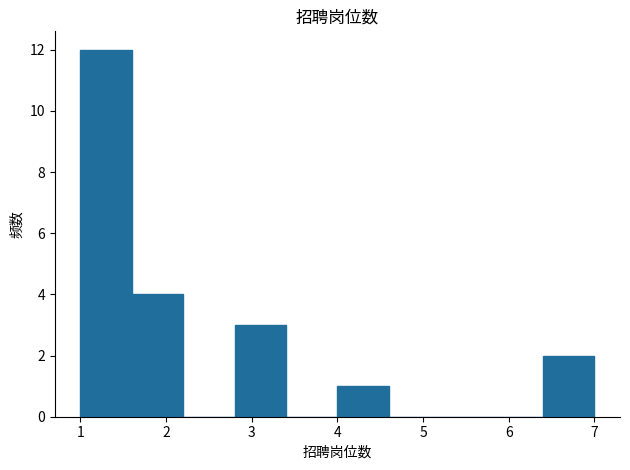

Reading left to right, list every bar in this chart as the range it spans on the x-axis followed by its height. The values are not printed on the chart, so give them approximately, as read against the axis.

1.0 to 1.6: 12
1.6 to 2.2: 4
2.2 to 2.8: 0
2.8 to 3.4: 3
3.4 to 4.0: 0
4.0 to 4.6: 1
4.6 to 5.2: 0
5.2 to 5.8: 0
5.8 to 6.4: 0
6.4 to 7.0: 2